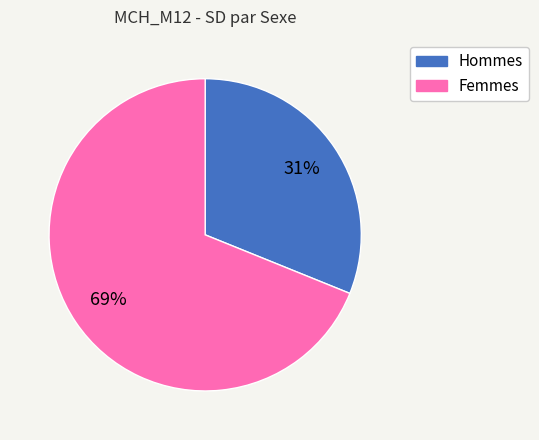

To the nearest percent, what is the average slice percentage?

50%